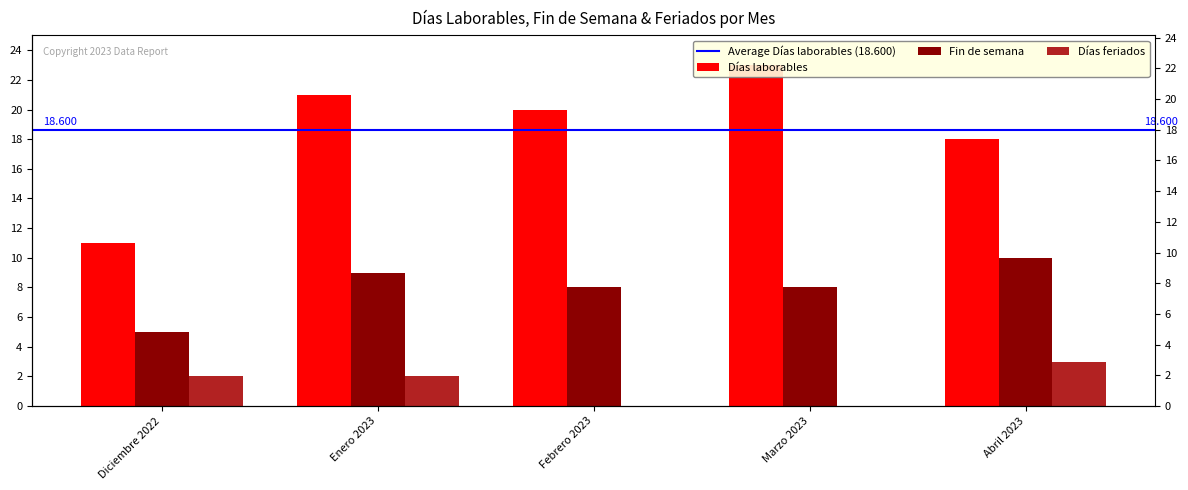

Reading right to left, list all the values displayed in this chart.

Días laborables: Abril 2023=18	Marzo 2023=23	Febrero 2023=20	Enero 2023=21	Diciembre 2022=11
Fin de semana: Abril 2023=10	Marzo 2023=8	Febrero 2023=8	Enero 2023=9	Diciembre 2022=5
Días feriados: Abril 2023=3	Marzo 2023=0	Febrero 2023=0	Enero 2023=2	Diciembre 2022=2